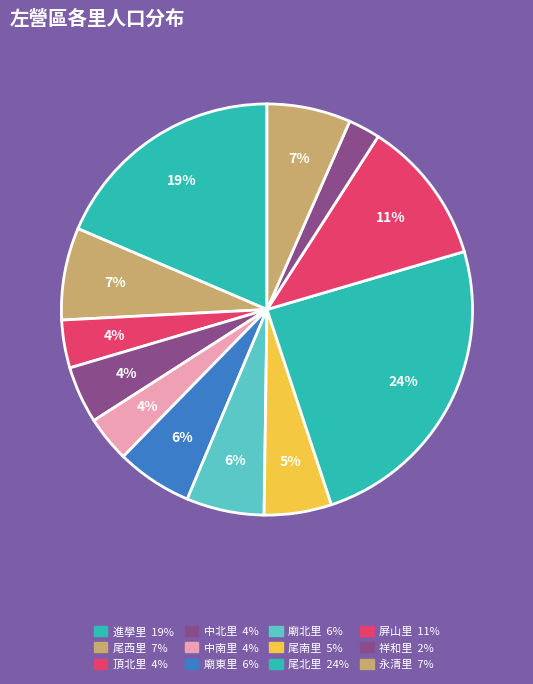

Which category has the biggest portion of the pie?

尾北里